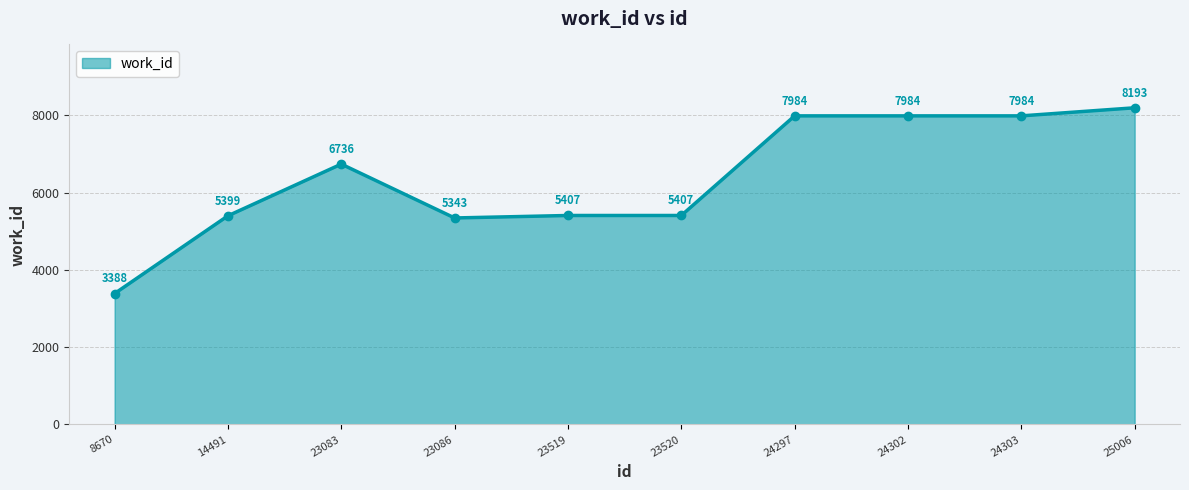

Where is the first local minimum?

23086